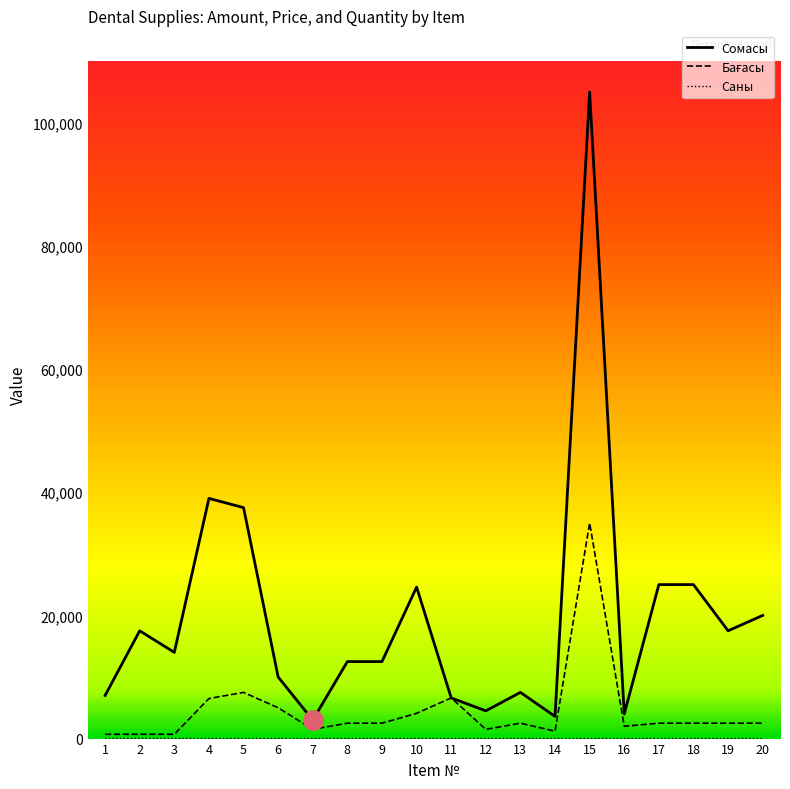

Count the number of data series in this chart.

3